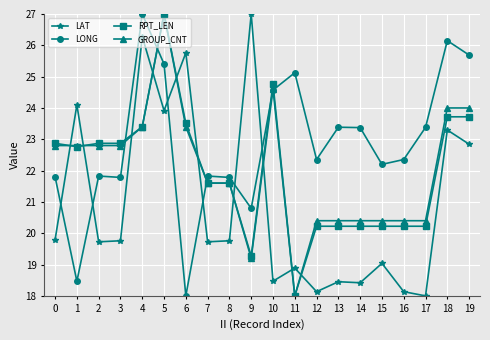

How many categories are shown in the chart?

20